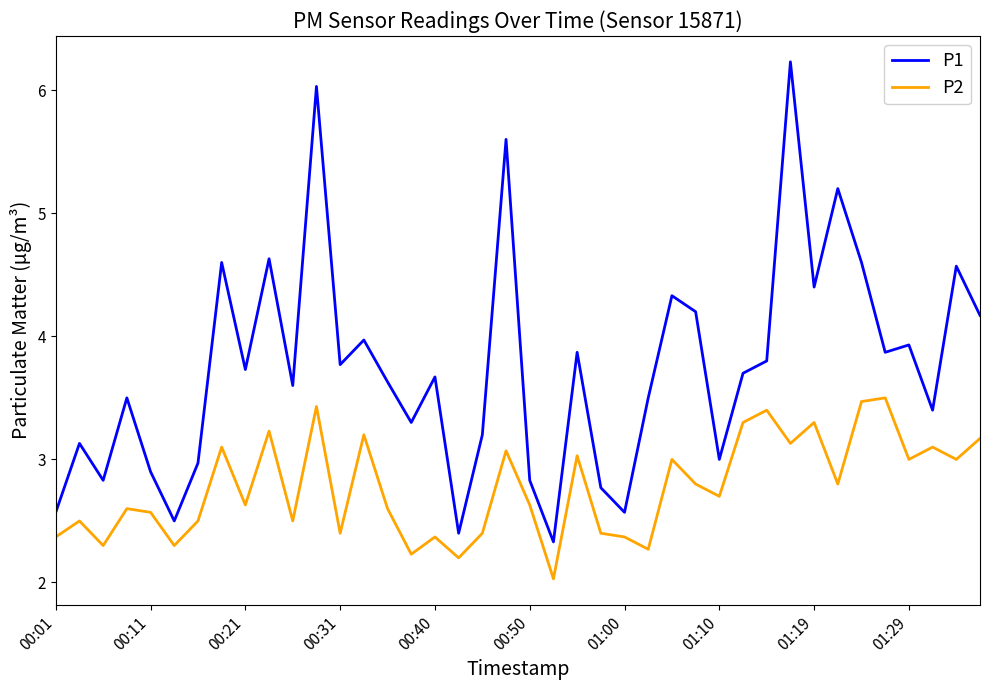

True or false: P2 and P1 intersect in this chart.

False